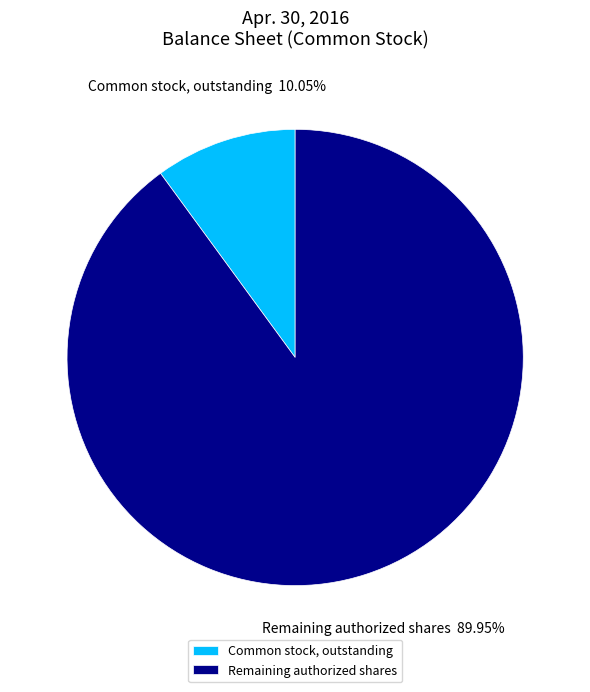

Which has a higher value, Common stock, outstanding or Remaining authorized shares?

Remaining authorized shares